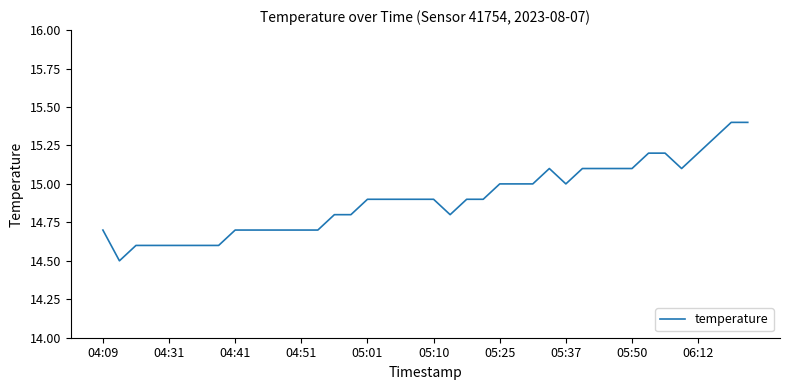

What is the difference between the second highest and minimum values?

0.9